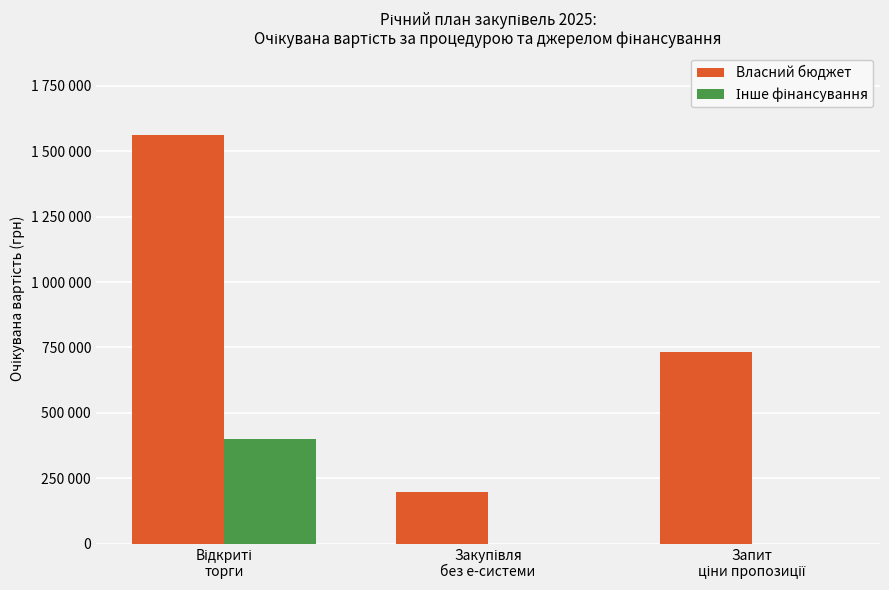

Which category has the lowest value across all series?

Закупівля
без е-системи